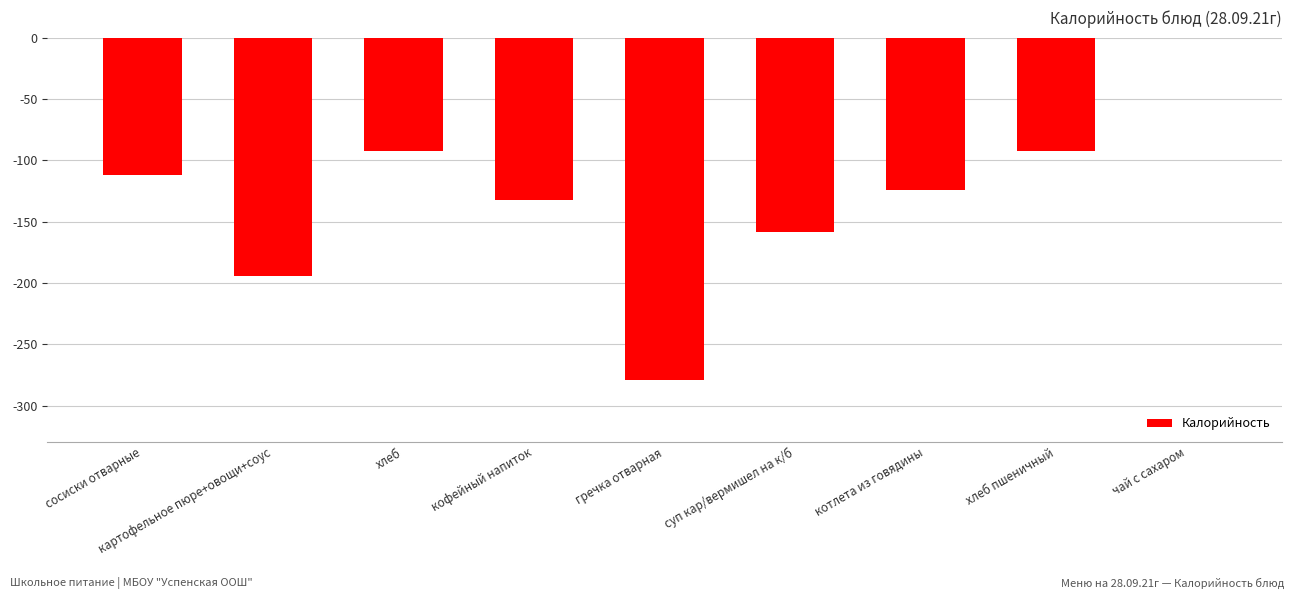

Count the number of values greater than -124.

4